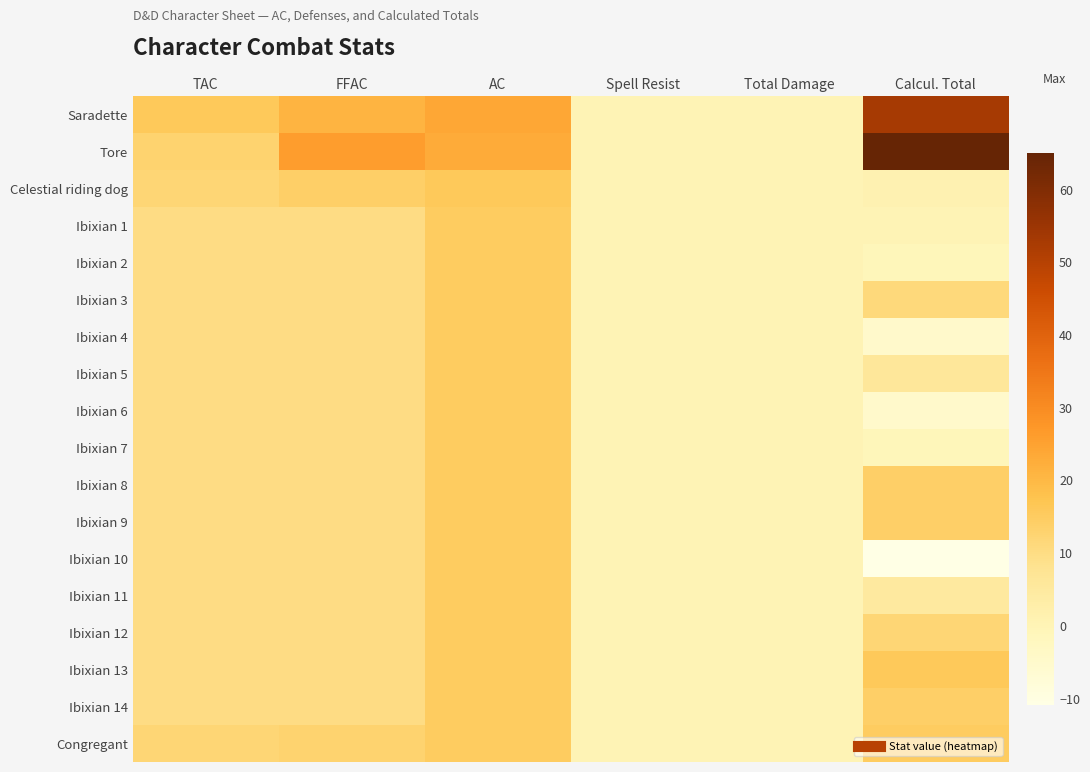

Reading left to right, what are all the values shown in this chart?

Saradette: TAC=16	FFAC=21	AC=24	Spell Resist=0	Total Damage=0	Calcul. Total=53
Tore: TAC=13	FFAC=26	AC=23	Spell Resist=0	Total Damage=0	Calcul. Total=65
Celestial riding dog: TAC=12	FFAC=14	AC=16	Spell Resist=0	Total Damage=0	Calcul. Total=1
Ibixian 1: TAC=10	FFAC=10	AC=15	Spell Resist=0	Total Damage=0	Calcul. Total=0
Ibixian 2: TAC=10	FFAC=10	AC=15	Spell Resist=0	Total Damage=0	Calcul. Total=-1
Ibixian 3: TAC=10	FFAC=10	AC=15	Spell Resist=0	Total Damage=0	Calcul. Total=11
Ibixian 4: TAC=10	FFAC=10	AC=15	Spell Resist=0	Total Damage=0	Calcul. Total=-5
Ibixian 5: TAC=10	FFAC=10	AC=15	Spell Resist=0	Total Damage=0	Calcul. Total=6
Ibixian 6: TAC=10	FFAC=10	AC=15	Spell Resist=0	Total Damage=0	Calcul. Total=-5
Ibixian 7: TAC=10	FFAC=10	AC=15	Spell Resist=0	Total Damage=0	Calcul. Total=-1
Ibixian 8: TAC=10	FFAC=10	AC=15	Spell Resist=0	Total Damage=0	Calcul. Total=14
Ibixian 9: TAC=10	FFAC=10	AC=15	Spell Resist=0	Total Damage=0	Calcul. Total=14
Ibixian 10: TAC=10	FFAC=10	AC=15	Spell Resist=0	Total Damage=0	Calcul. Total=-11
Ibixian 11: TAC=10	FFAC=10	AC=15	Spell Resist=0	Total Damage=0	Calcul. Total=5
Ibixian 12: TAC=10	FFAC=10	AC=15	Spell Resist=0	Total Damage=0	Calcul. Total=12
Ibixian 13: TAC=10	FFAC=10	AC=15	Spell Resist=0	Total Damage=0	Calcul. Total=16
Ibixian 14: TAC=10	FFAC=10	AC=15	Spell Resist=0	Total Damage=0	Calcul. Total=14
Congregant: TAC=12	FFAC=13	AC=15	Spell Resist=0	Total Damage=0	Calcul. Total=15